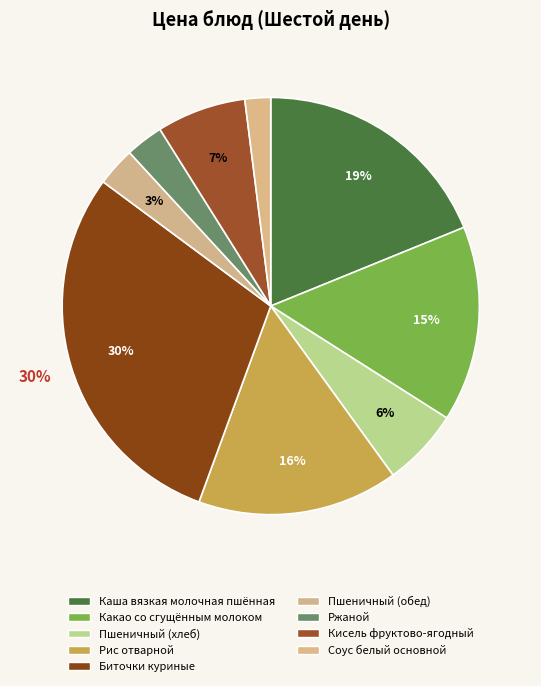

Is the sum of Соус белый основной and Какао со сгущённым молоком greater than half?

No